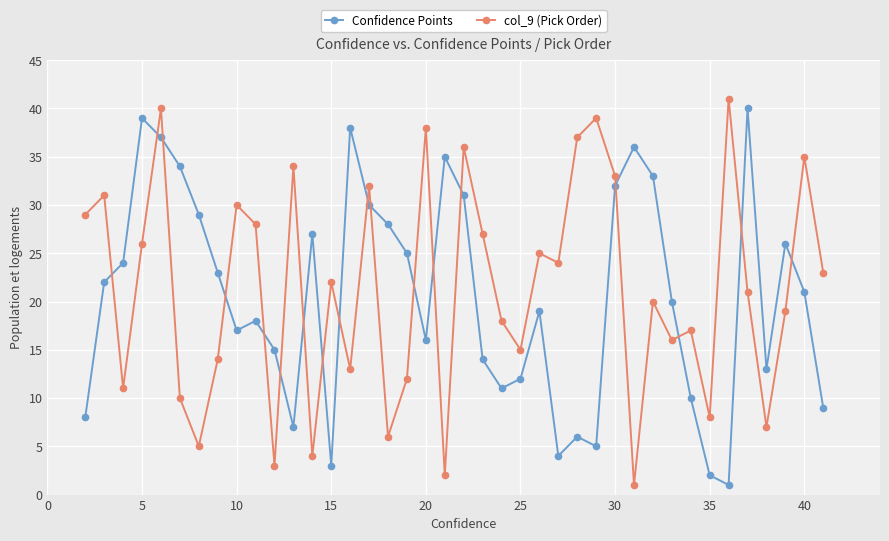

What is the highest value of the Confidence Points series?

40